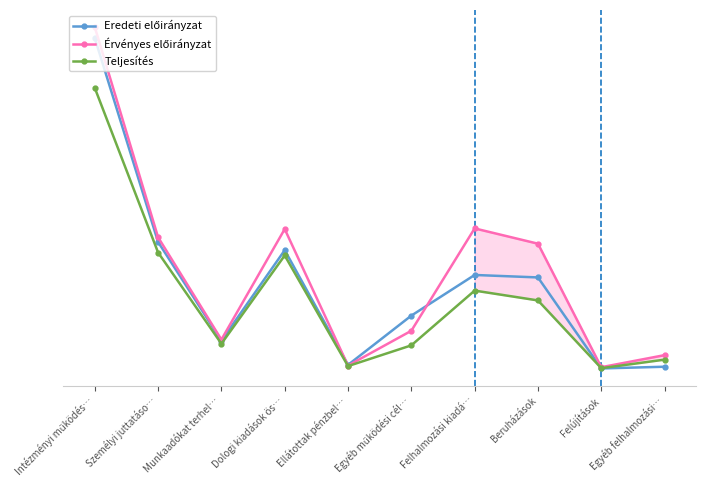

Which has a higher value, Felhalmozási kiadá… or Intézményi működés…?

Intézményi működés…